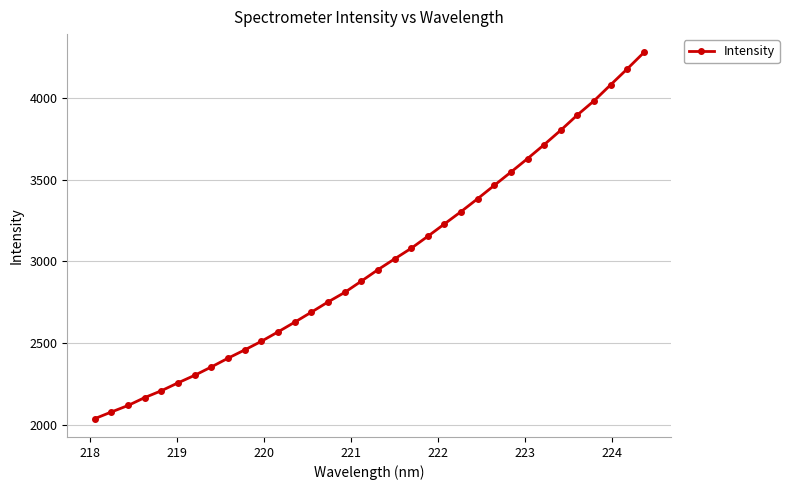

What is the average value?

2998.1